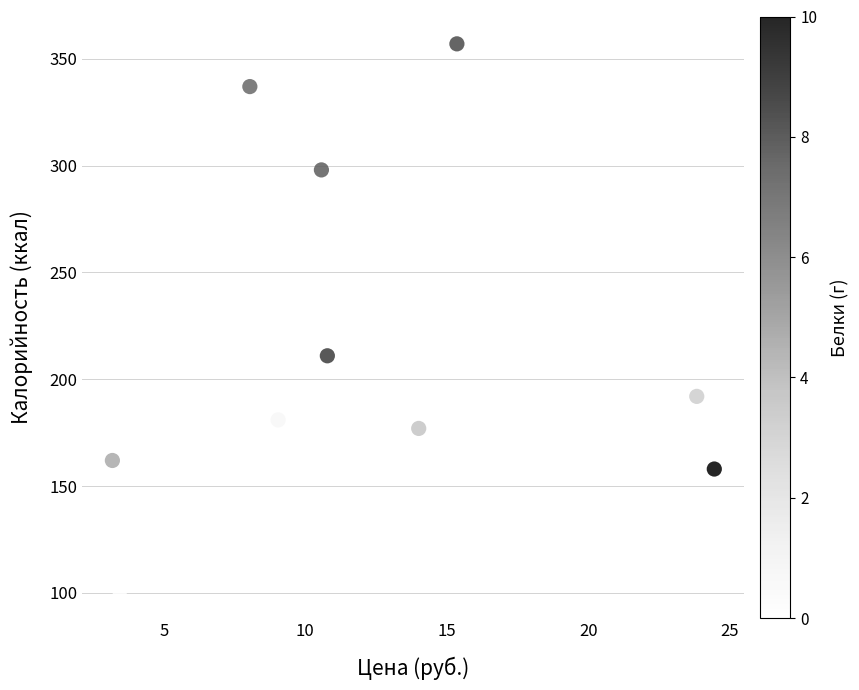

What Y value in the scatter plot is closest to 229?

211